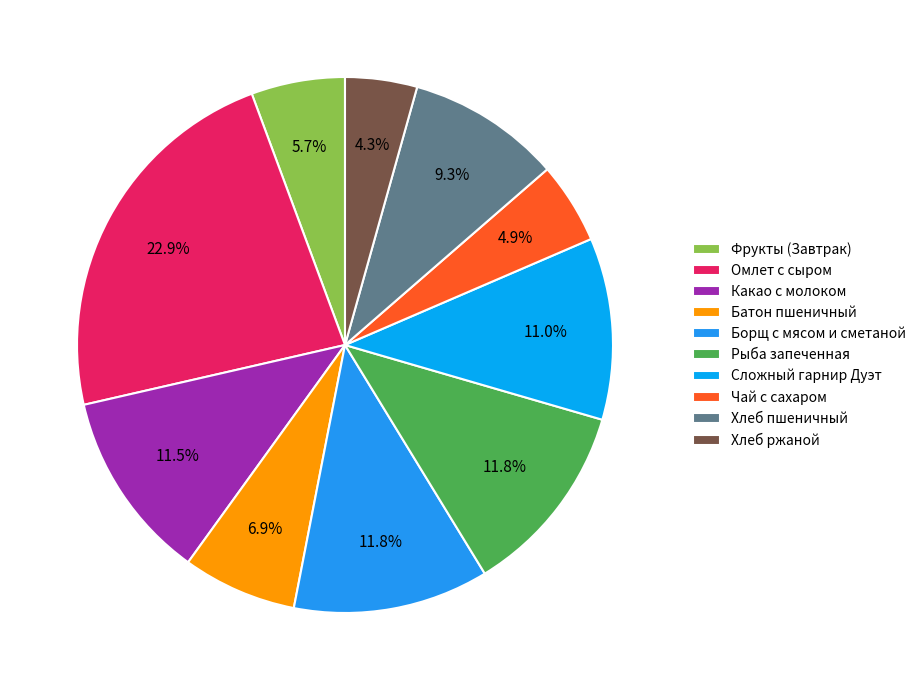

What is the largest slice in the pie chart?

Омлет с сыром